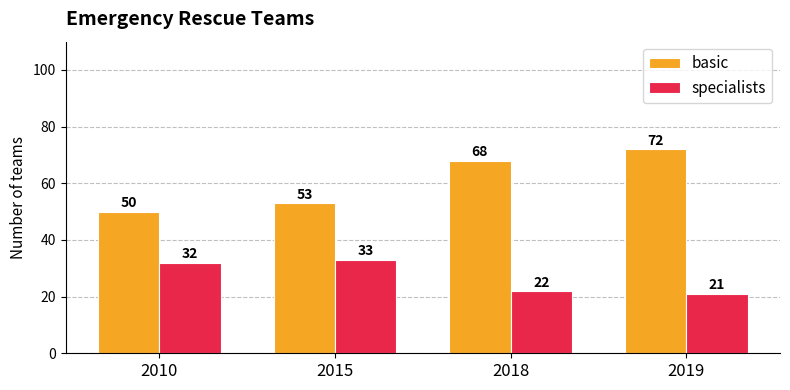

Is the value of basic at 2018 greater than the value of specialists at 2018?

Yes